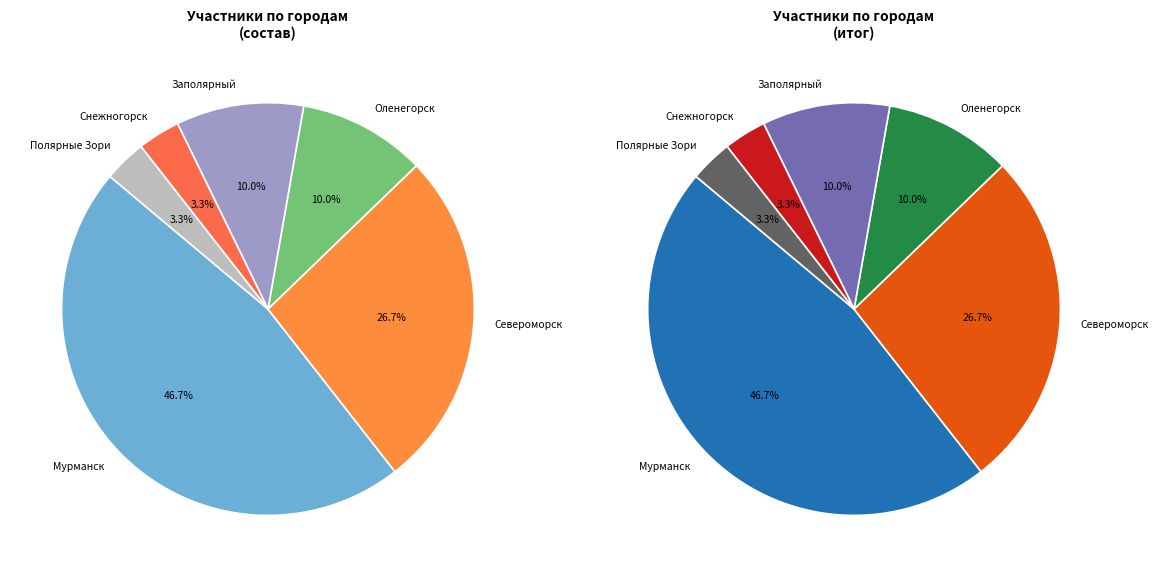

To the nearest percent, what is the average slice percentage?

17%